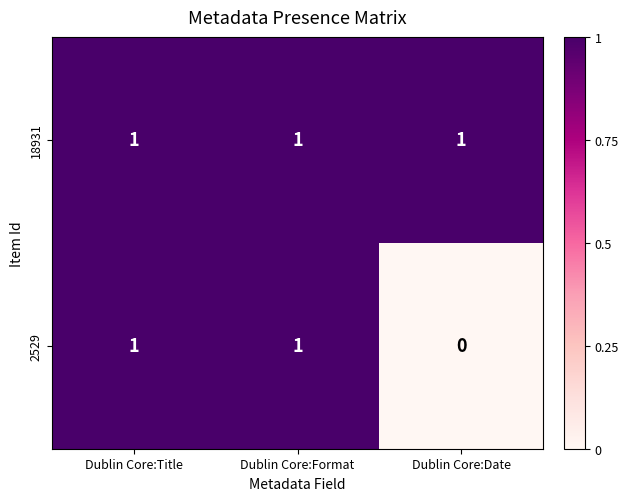

Reading right to left, list all the values displayed in this chart.

18931: 1	1	1
2529: 0	1	1